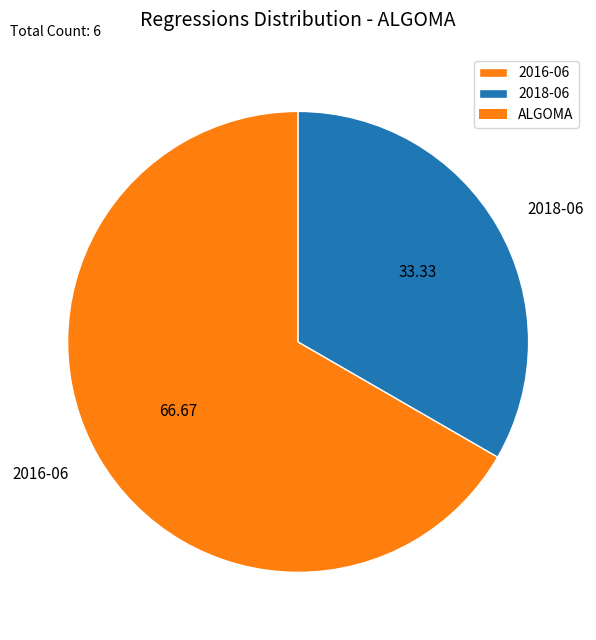

Combined, do 2016-06 and 2018-06 account for over 50%?

Yes